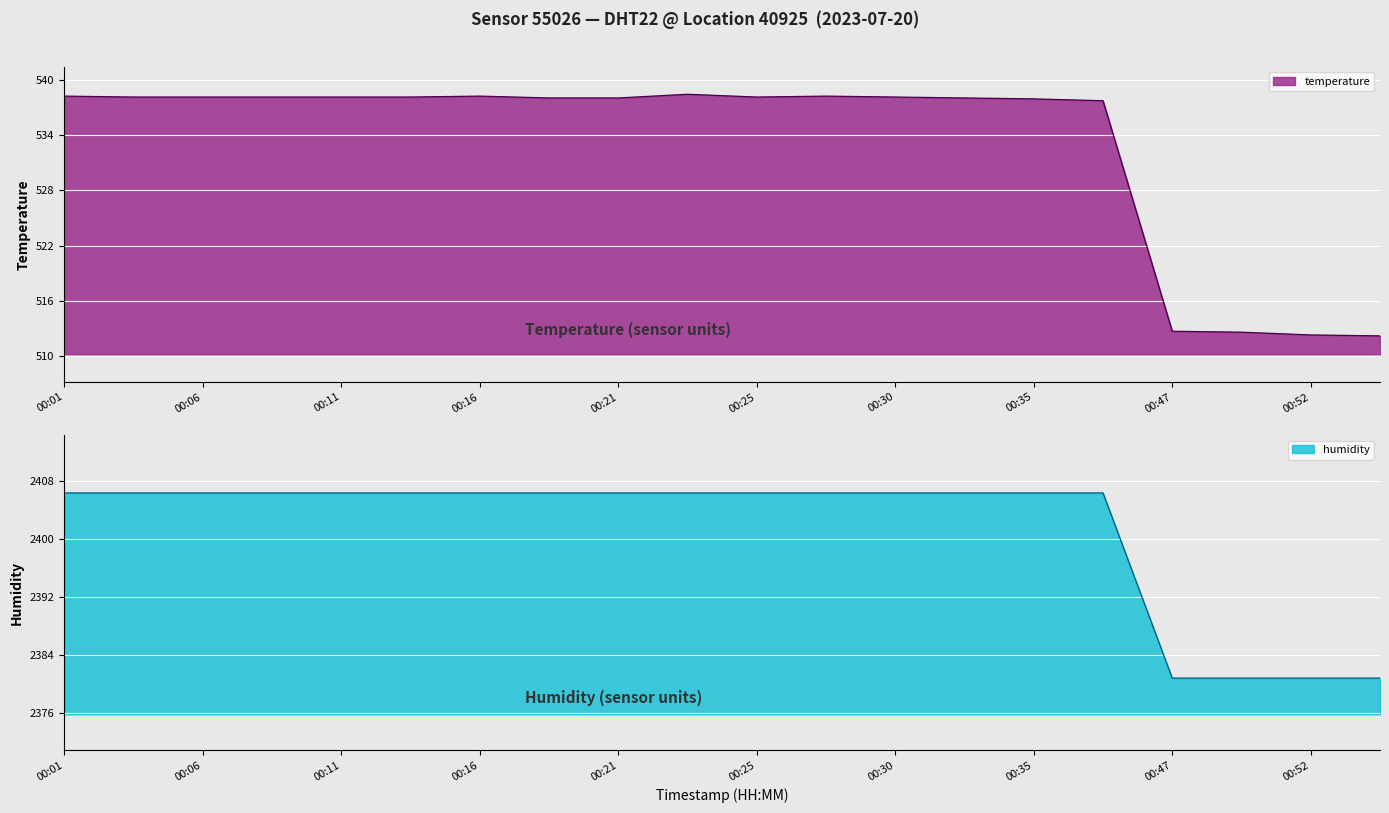

Reading right to left, list all the values displayed in this chart.

temperature: 512.2	512.3	512.6	512.7	537.7	537.9	538.0	538.1	538.2	538.1	538.4	538.0	538.0	538.2	538.1	538.1	538.1	538.1	538.1	538.2
humidity: 2380.8	2380.8	2380.8	2380.8	2406.4	2406.4	2406.4	2406.4	2406.4	2406.4	2406.4	2406.4	2406.4	2406.4	2406.4	2406.4	2406.4	2406.4	2406.4	2406.4